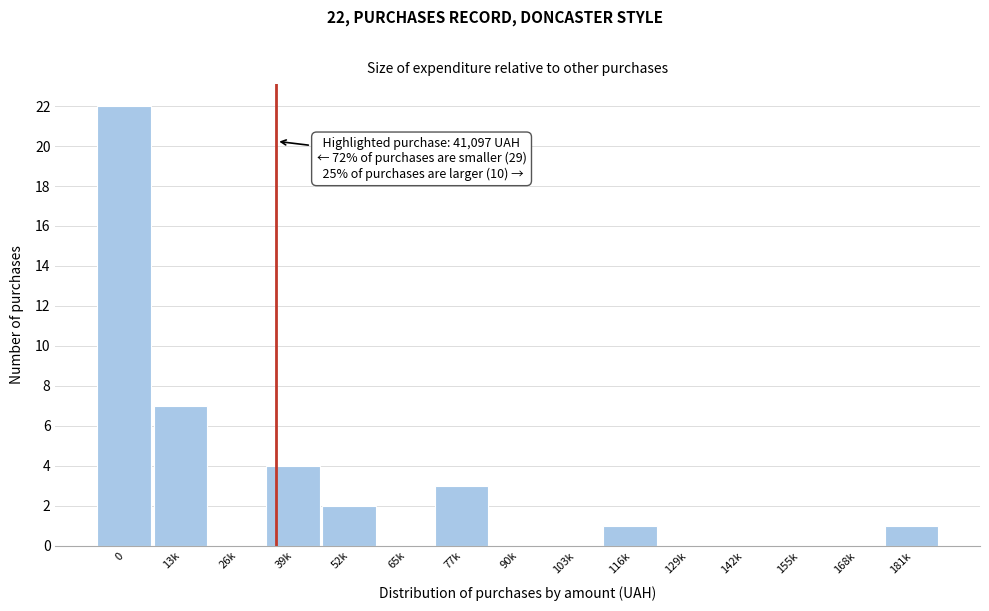

Reading left to right, list all the values displayed in this chart.

0=22	13k=7	26k=0	39k=4	52k=2	65k=0	77k=3	90k=0	103k=0	116k=1	129k=0	142k=0	155k=0	168k=0	181k=1